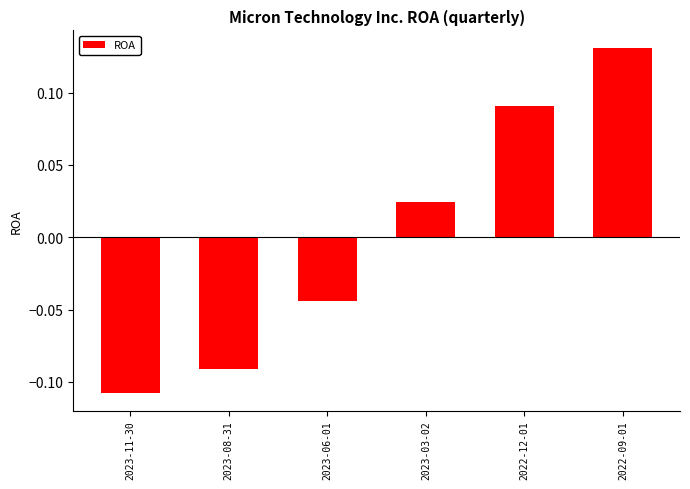

How many distinct data groups are displayed?

1